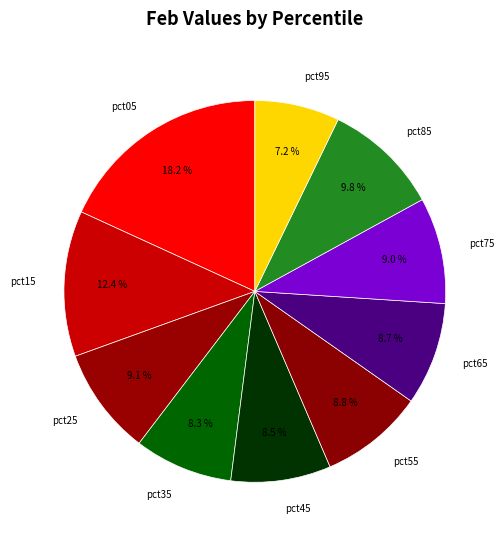

What percentage is the pct95 slice, to the nearest percent?

7%